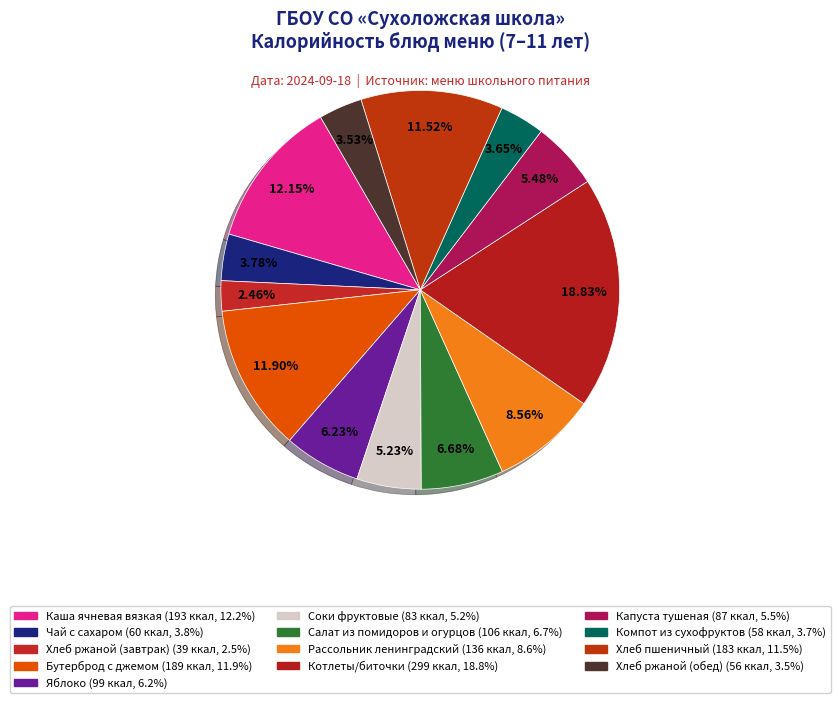

What is the ratio of the value at Хлеб ржаной (обед) to the value at Яблоко?

0.6